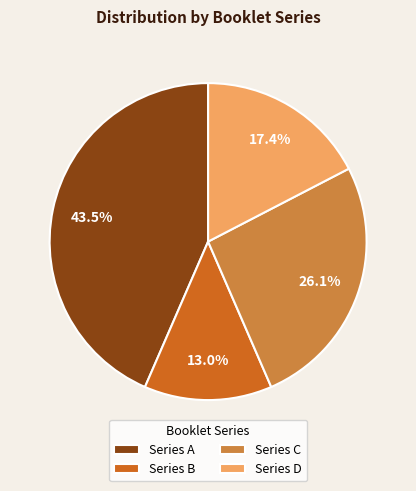

Which category has the smallest portion of the pie?

Series B